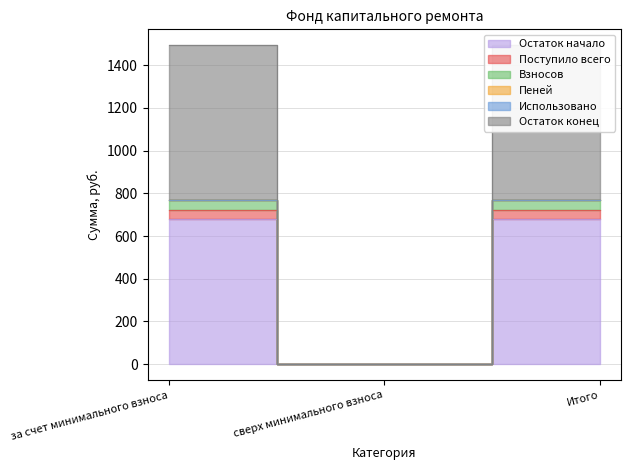

At how many categories does at least one series exceed 301?

2